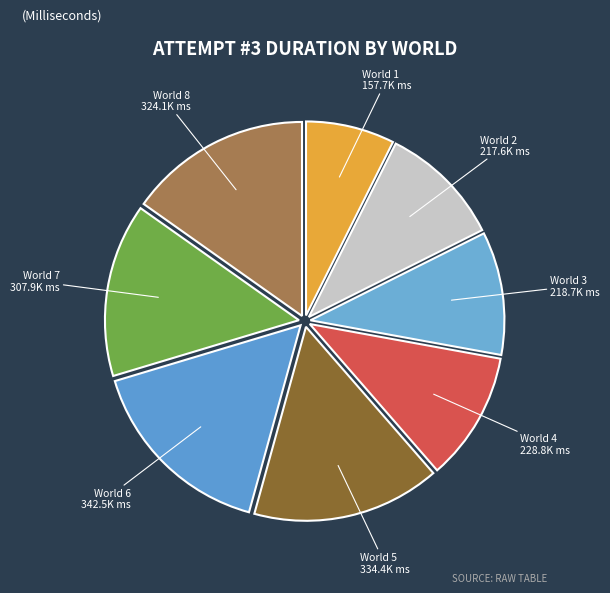

Which slice is the smallest?

World 1